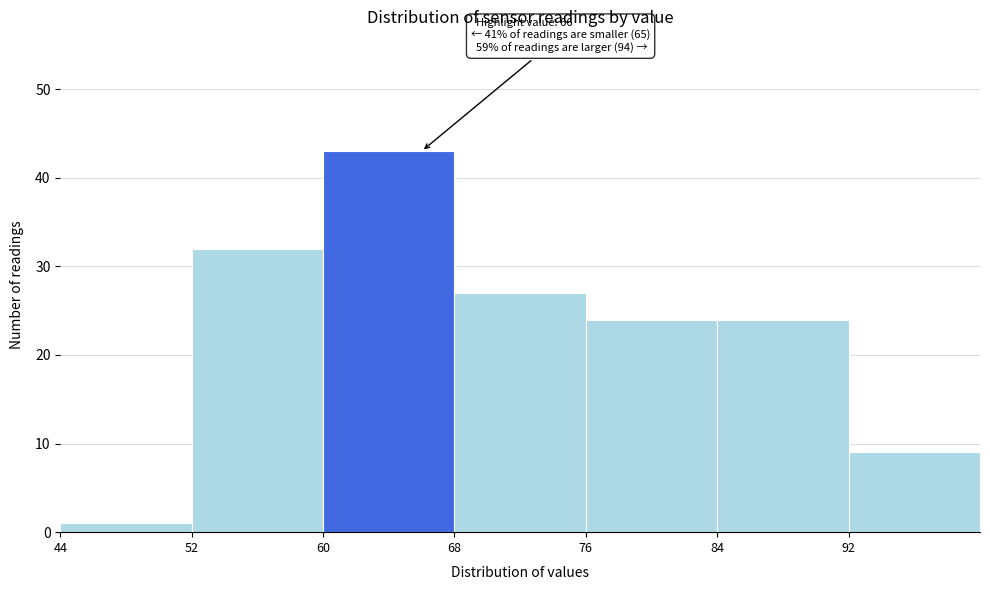

Over which range of the x-axis is the bar tallest?

60 to 68